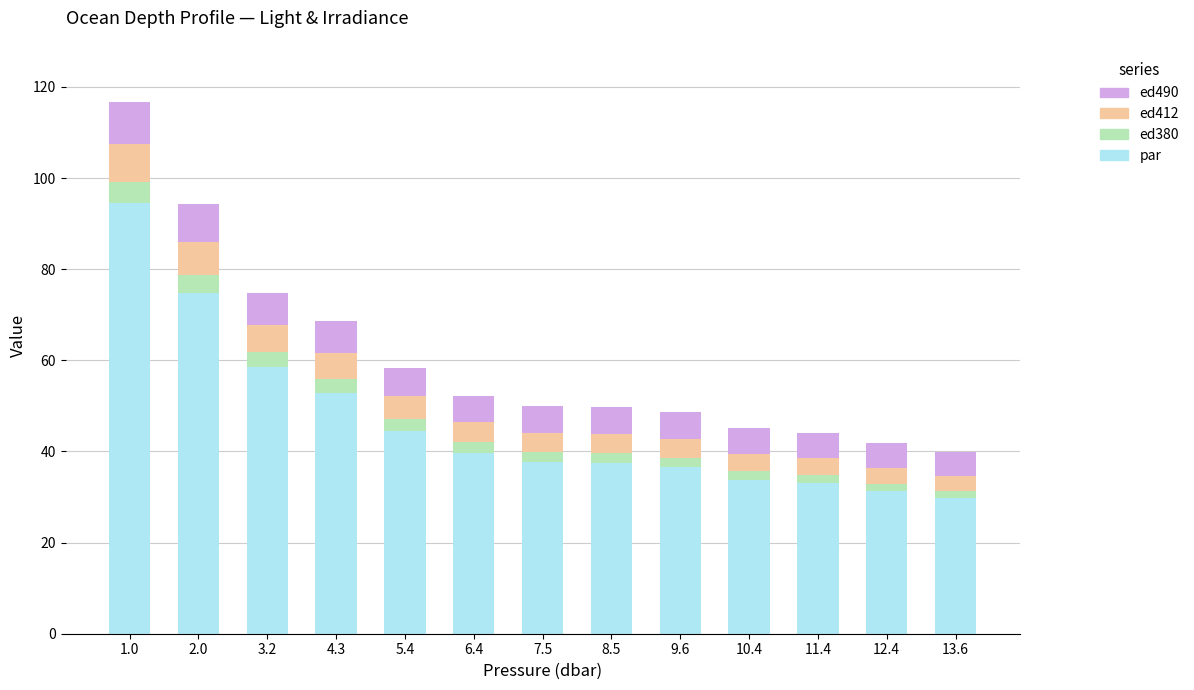

At which label is par closest to 62?

3.2